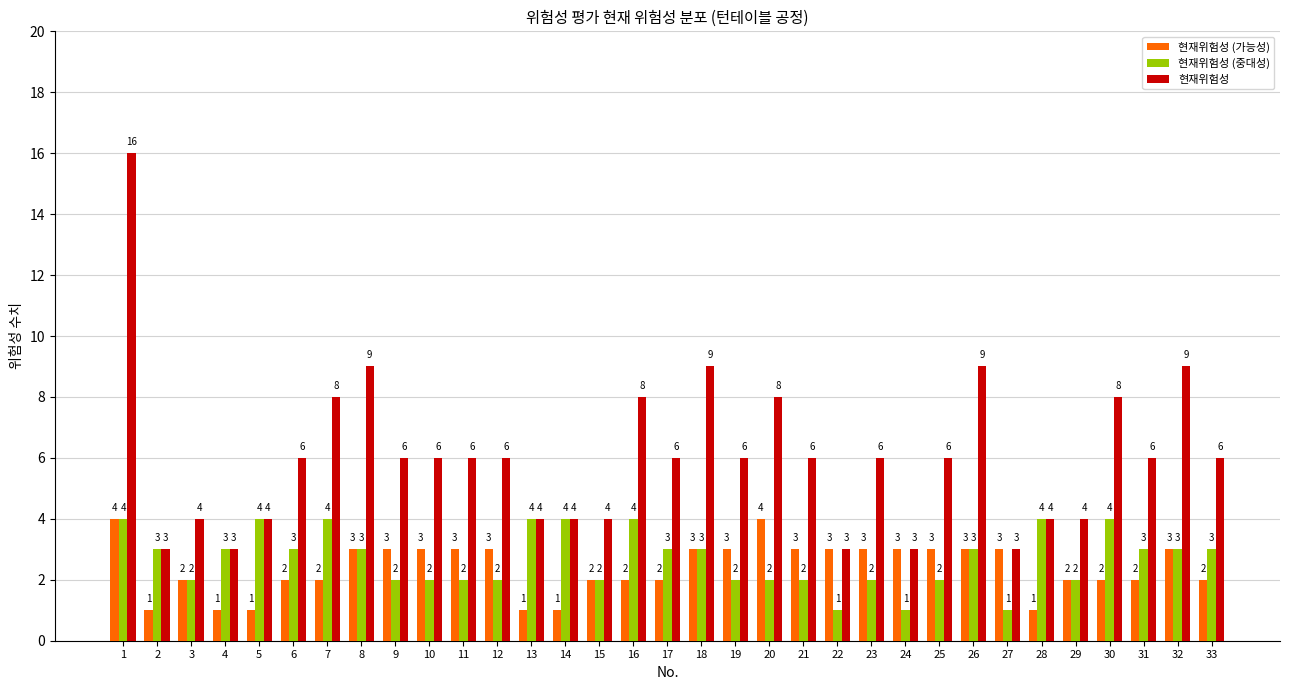

Which series has the largest total across all categories?

현재위험성